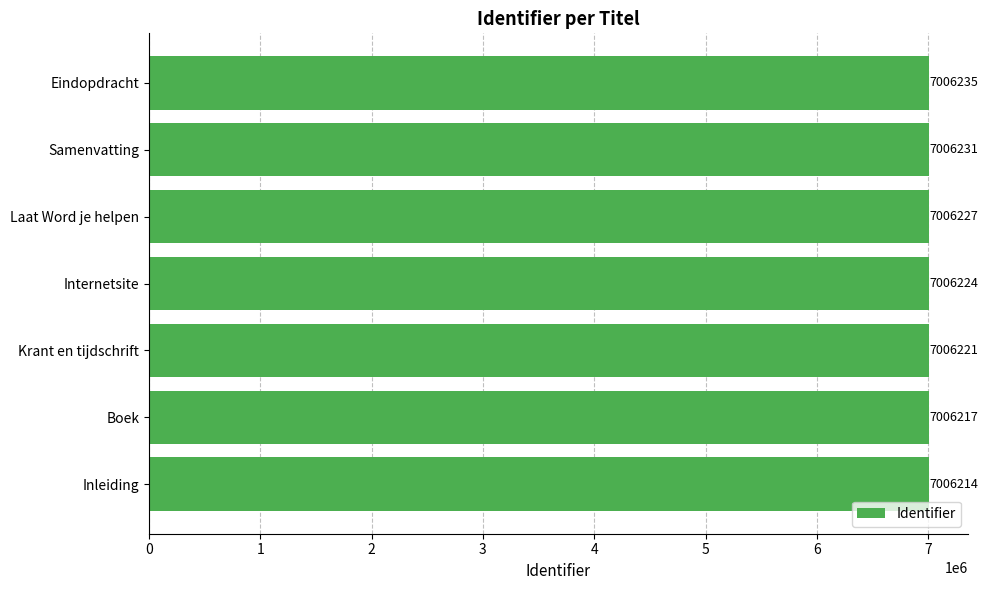

Between Internetsite and Inleiding, which is larger?

Internetsite